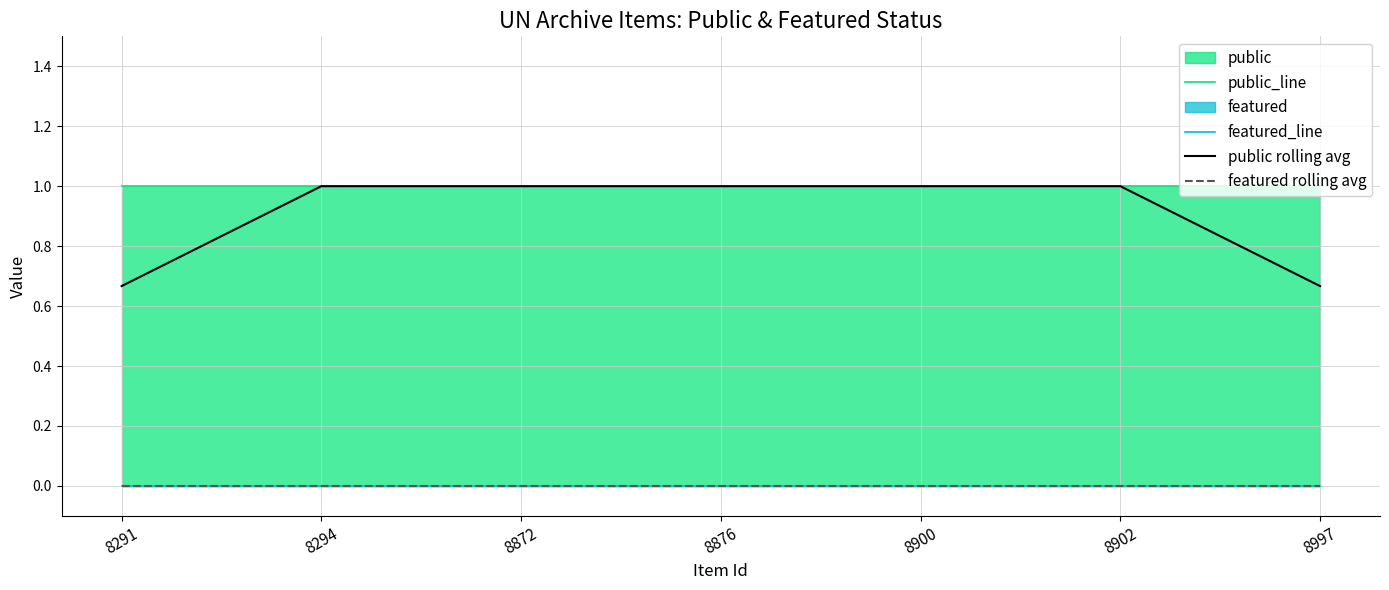

At how many categories does at least one series exceed 0?

7